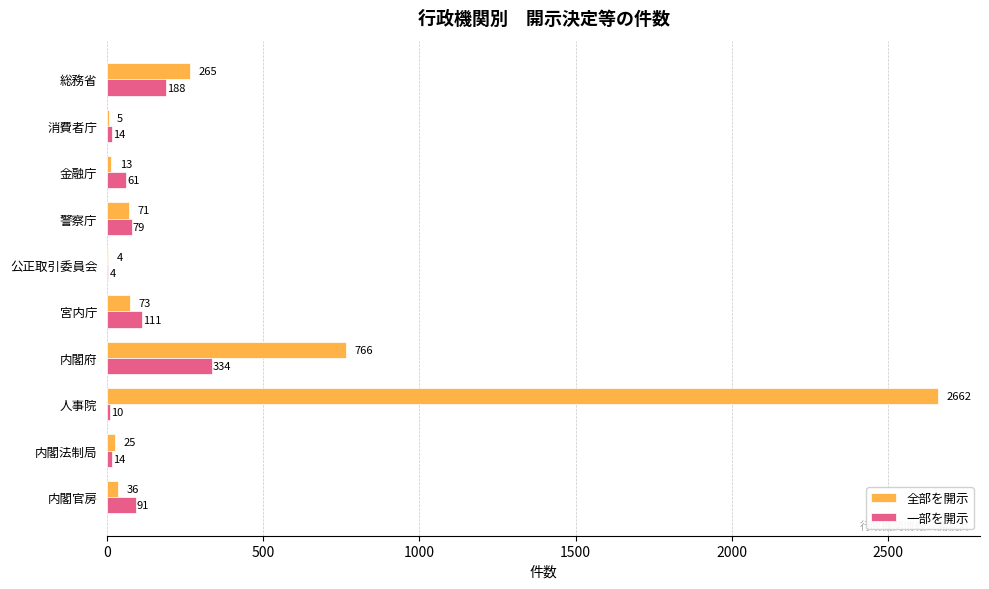

Which series has the largest range (max minus min)?

全部を開示